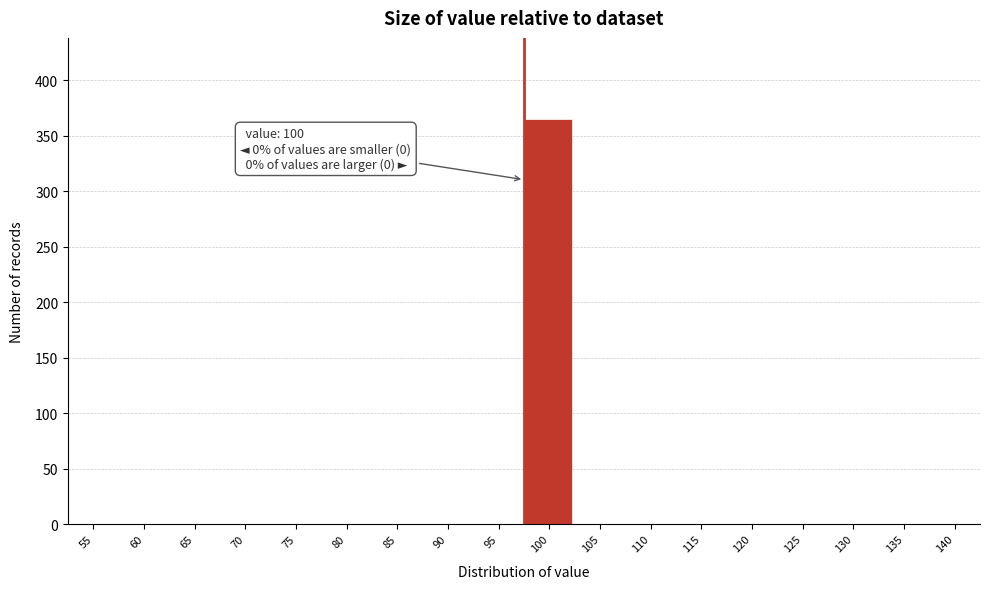

Reading left to right, list all the values displayed in this chart.

55=0	60=0	65=0	70=0	75=0	80=0	85=0	90=0	95=0	100=365	105=0	110=0	115=0	120=0	125=0	130=0	135=0	140=0